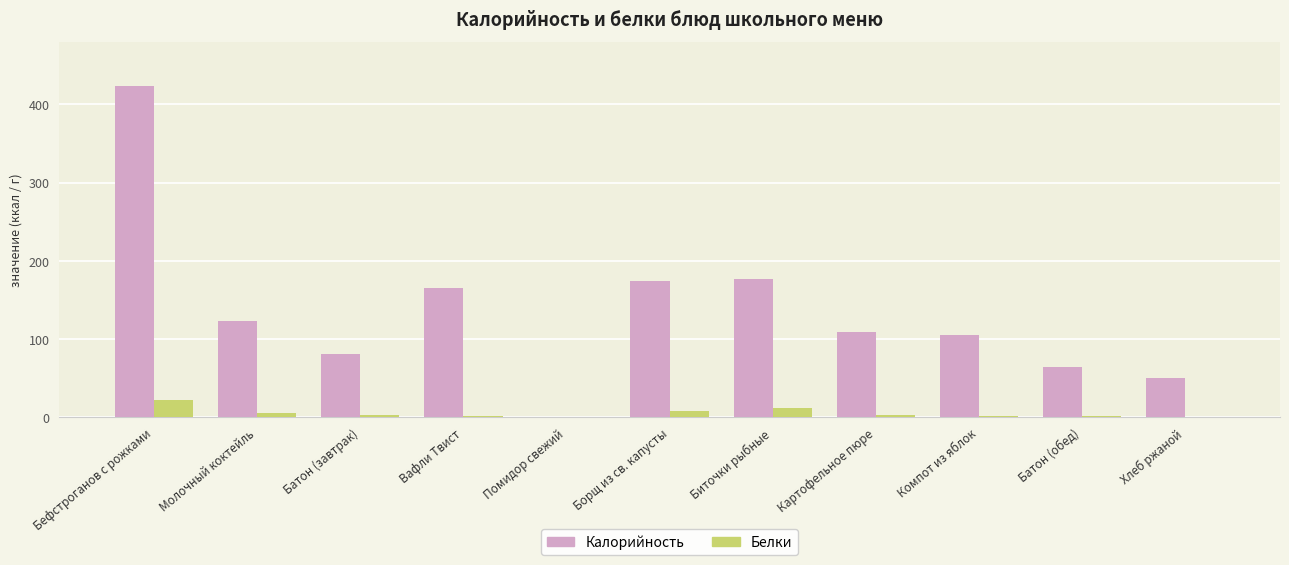

Which series has the largest total across all categories?

Калорийность